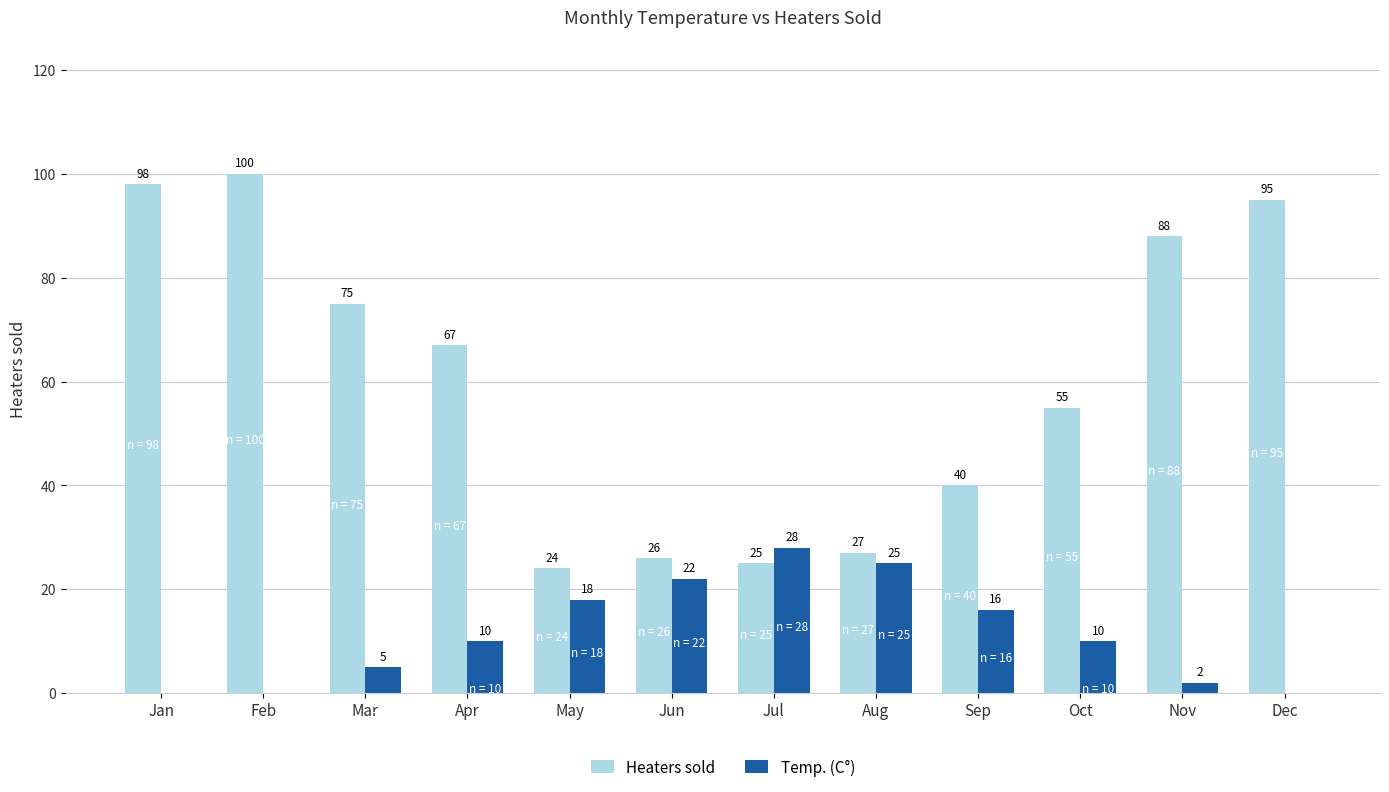

Which series has the largest total across all categories?

Heaters sold